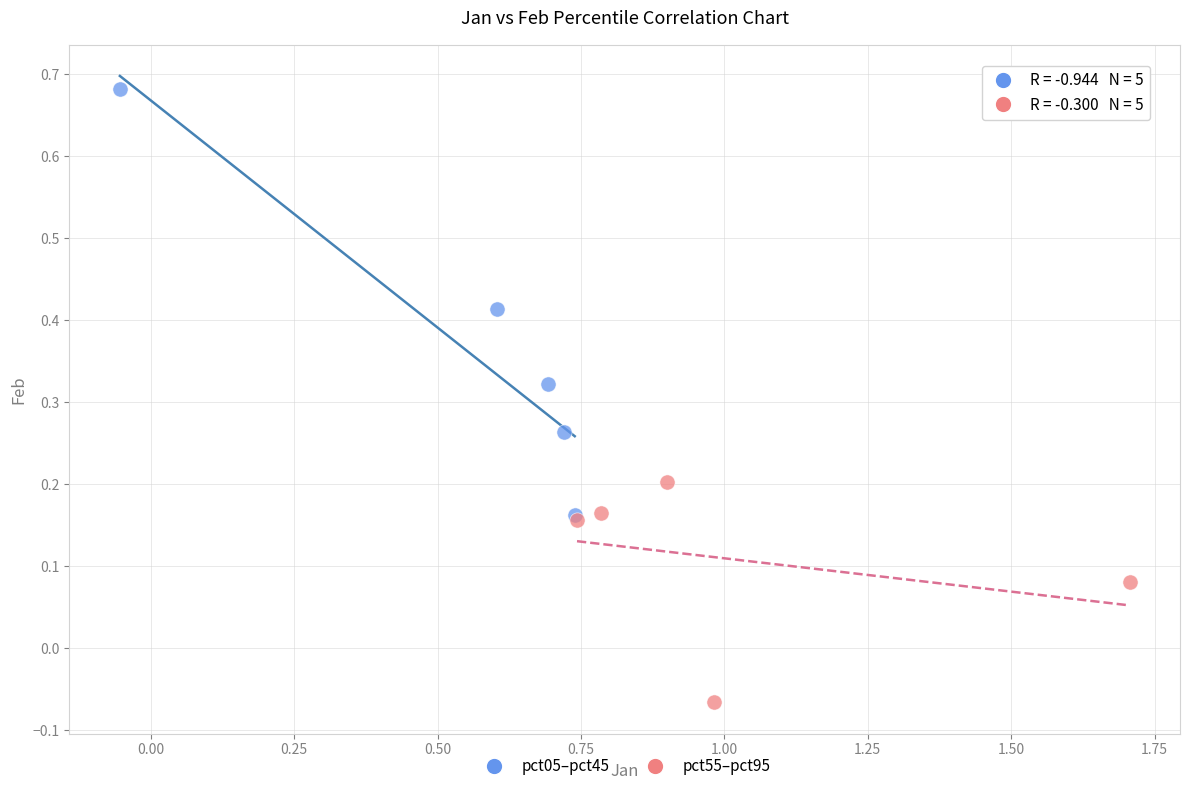

Which series contains the lowest Y value?

pct55–pct95